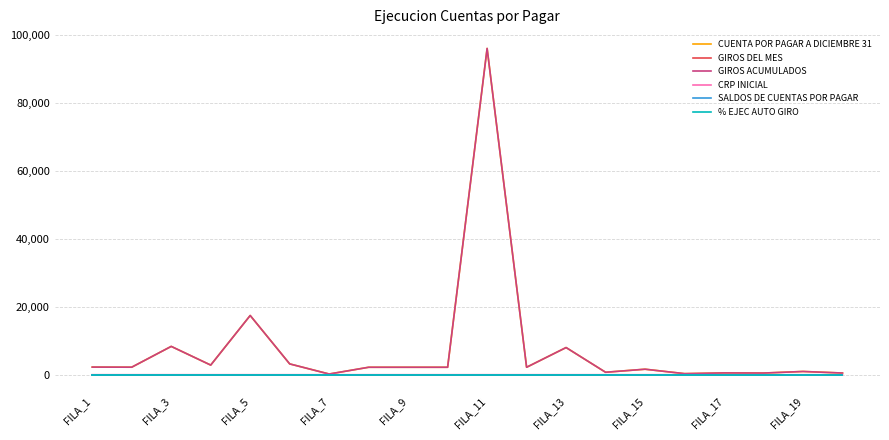

Does the chart have visible grid lines?

Yes